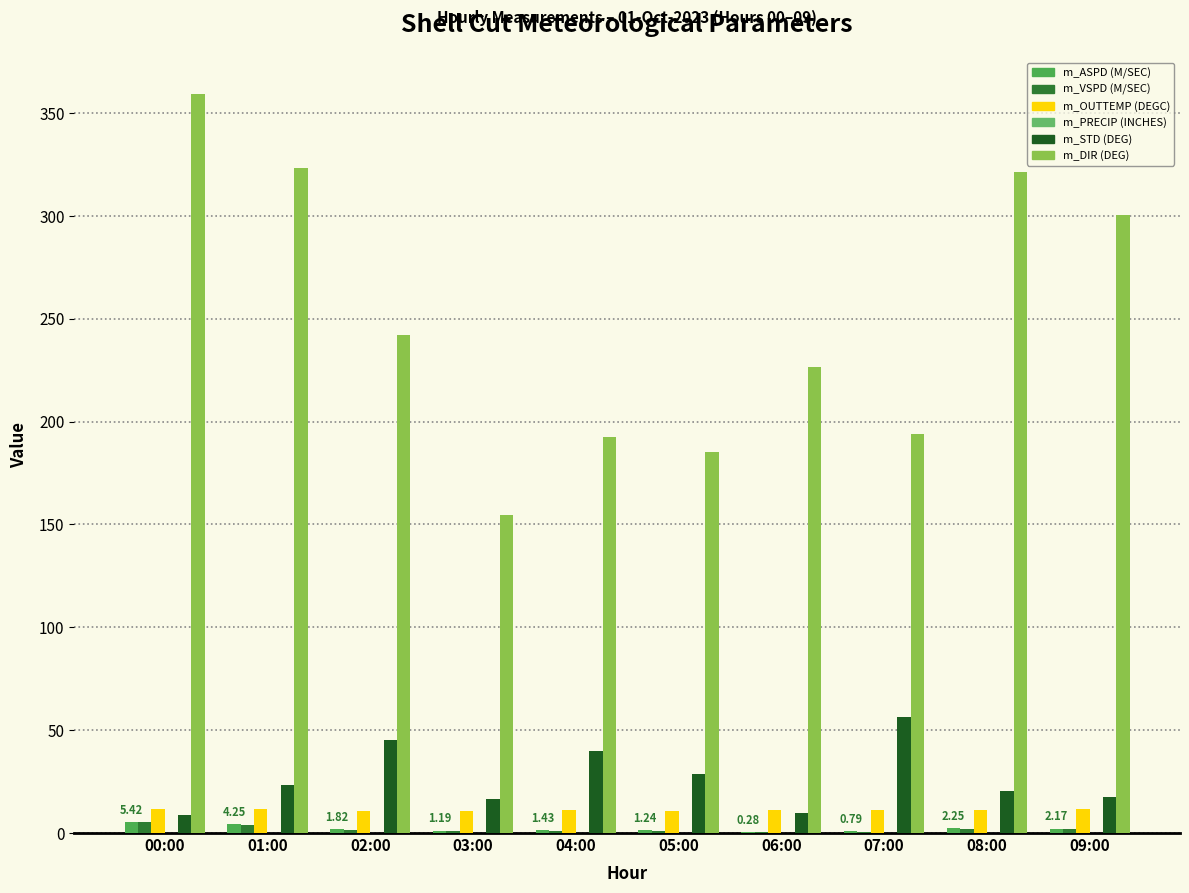

Which series has the largest total across all categories?

m_DIR (DEG)